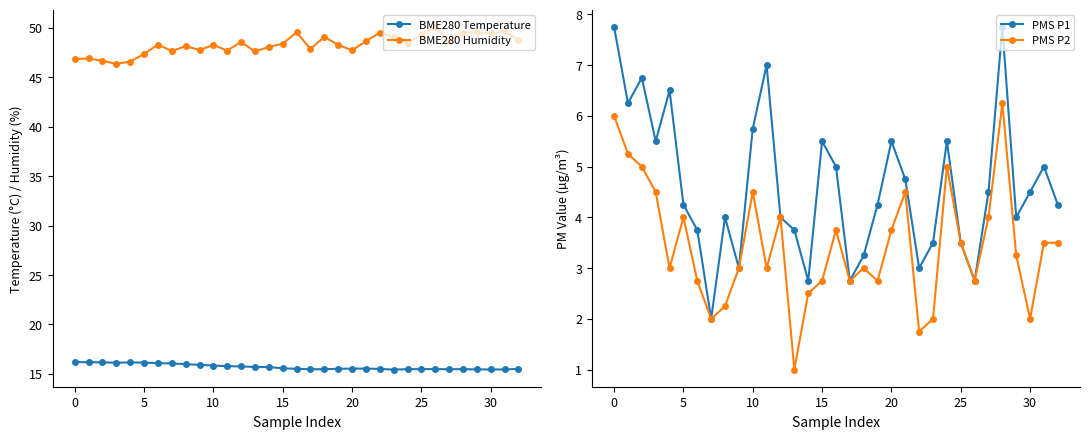

Is it true that PMS P2 equals 1.9 at 0?

False